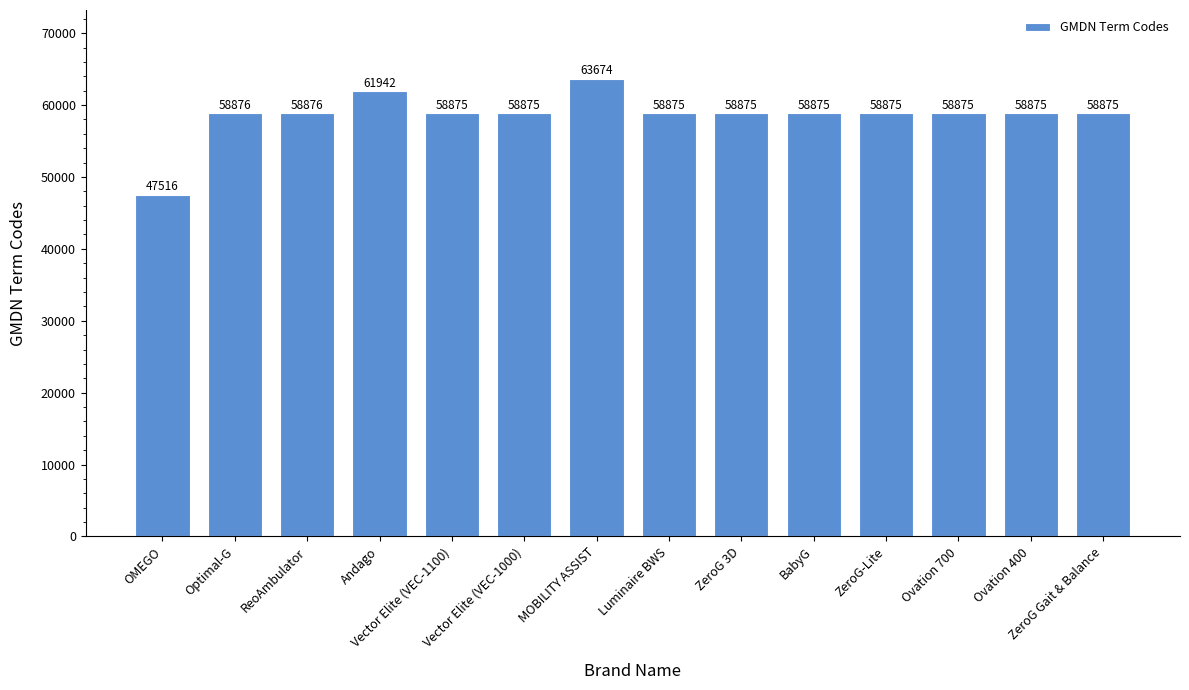

At which label does the data first exceed 58875?

Optimal-G